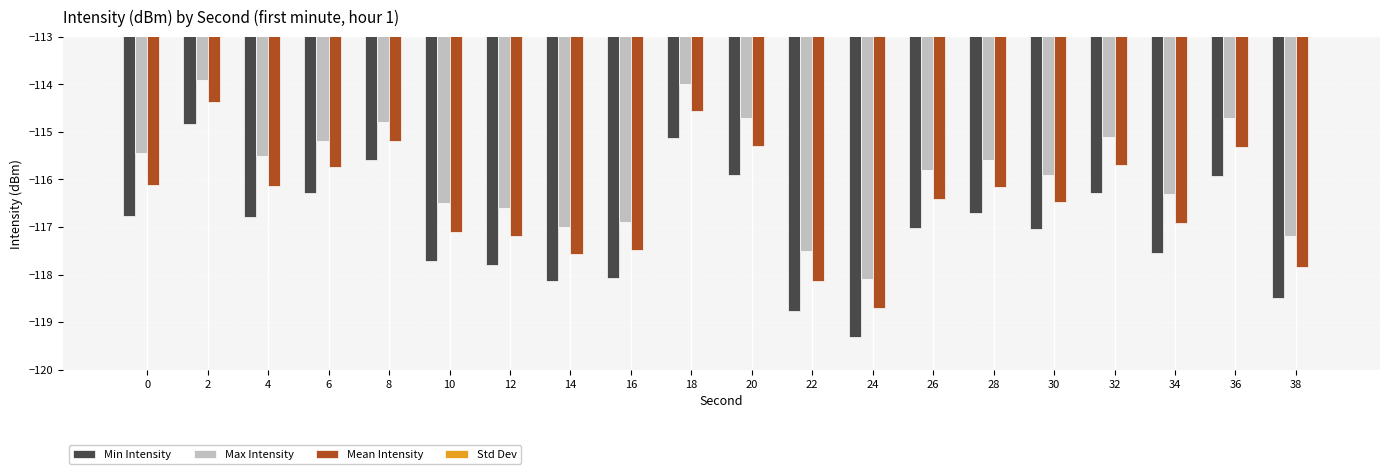

Rank the categories by Min Intensity value from highest to lowest.

2, 18, 8, 20, 36, 6, 32, 28, 0, 4, 26, 30, 34, 10, 12, 16, 14, 38, 22, 24